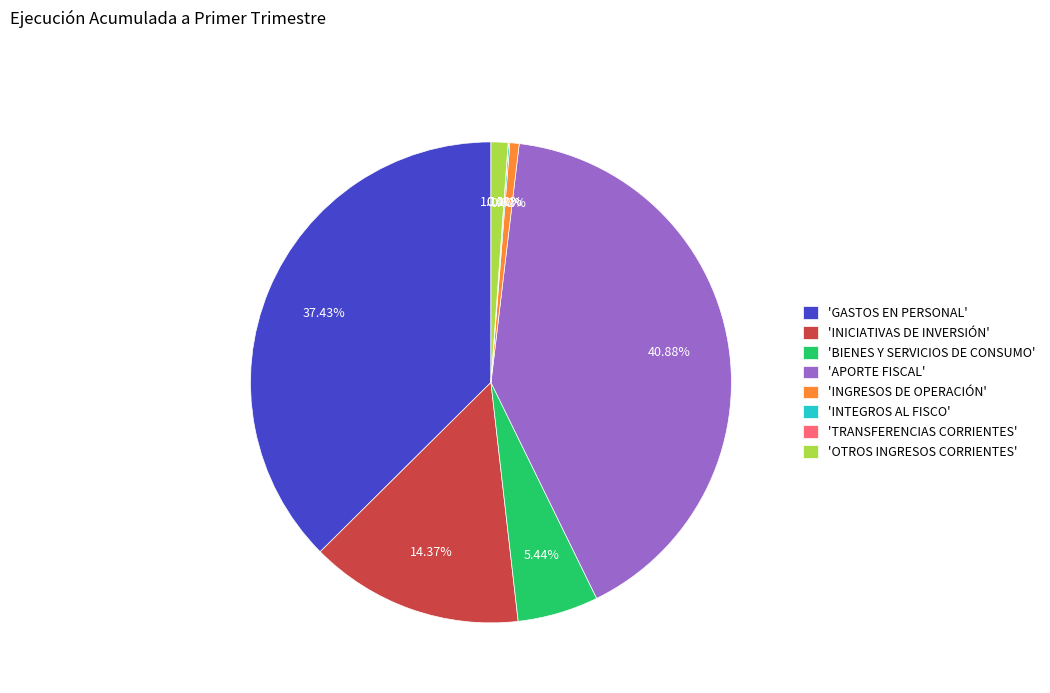

What is the largest slice in the pie chart?

'APORTE FISCAL'